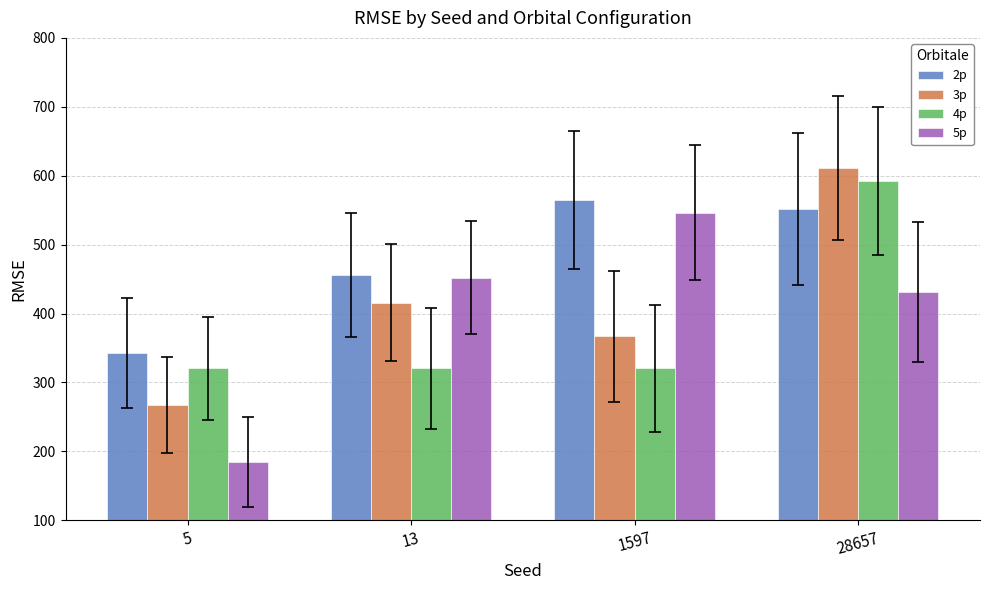

What is the value of the 3p bar at the 1st from the left?

267.7